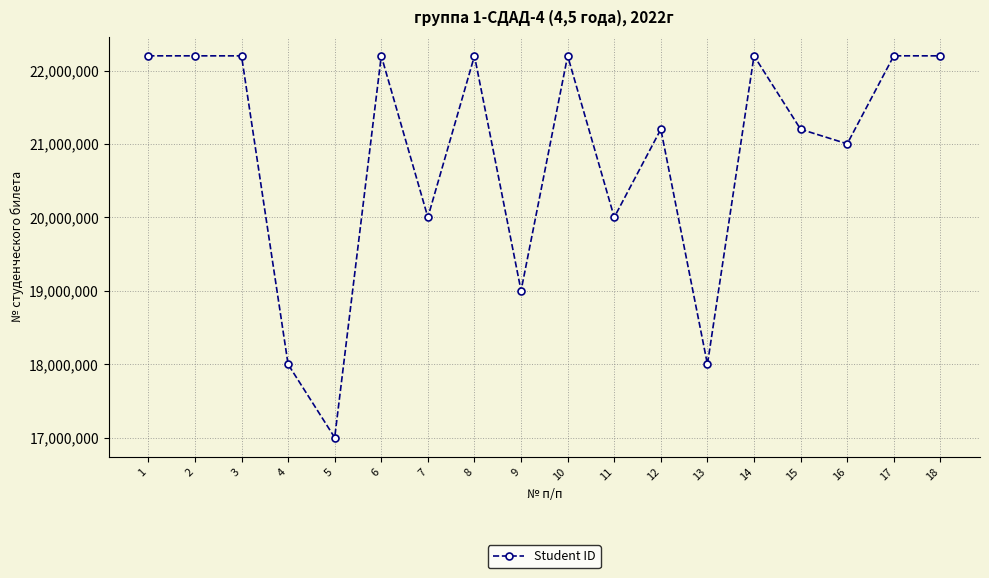

How many series are shown in this chart?

1